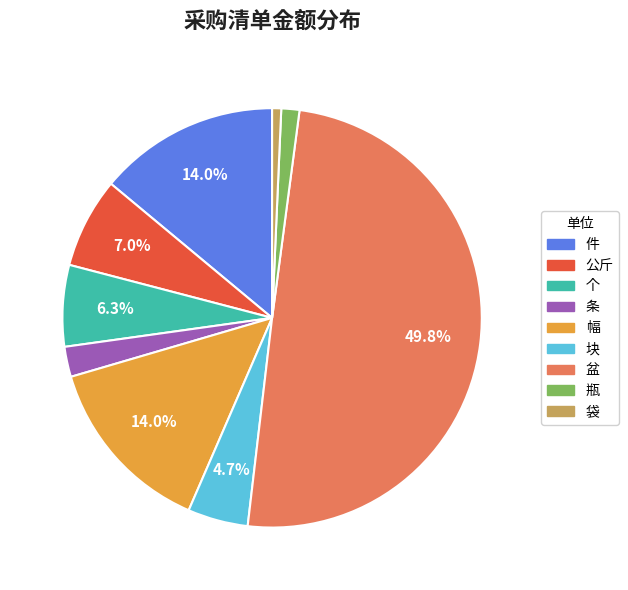

Between 条 and 瓶, which is larger?

条